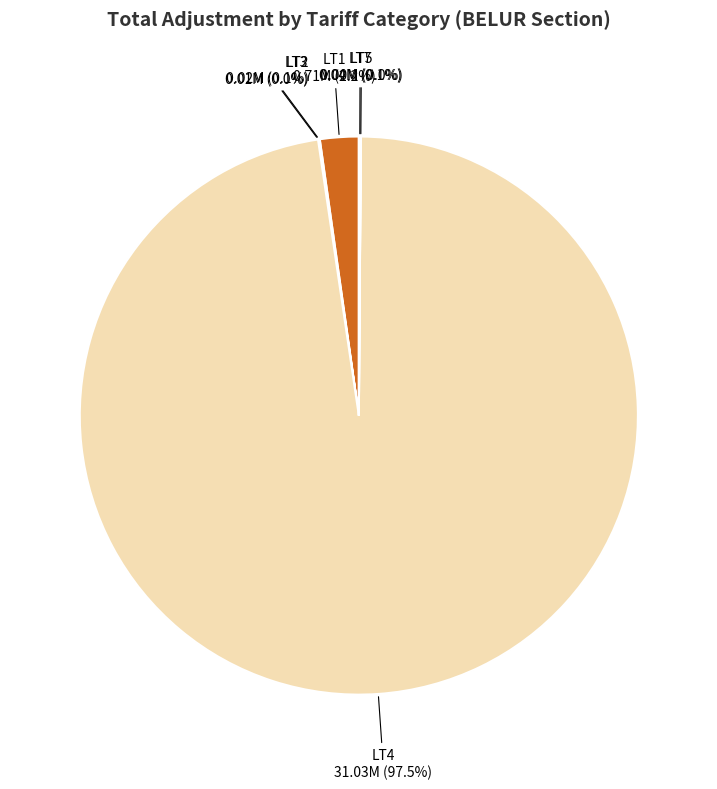

Which slice represents more than half of the pie?

LT4